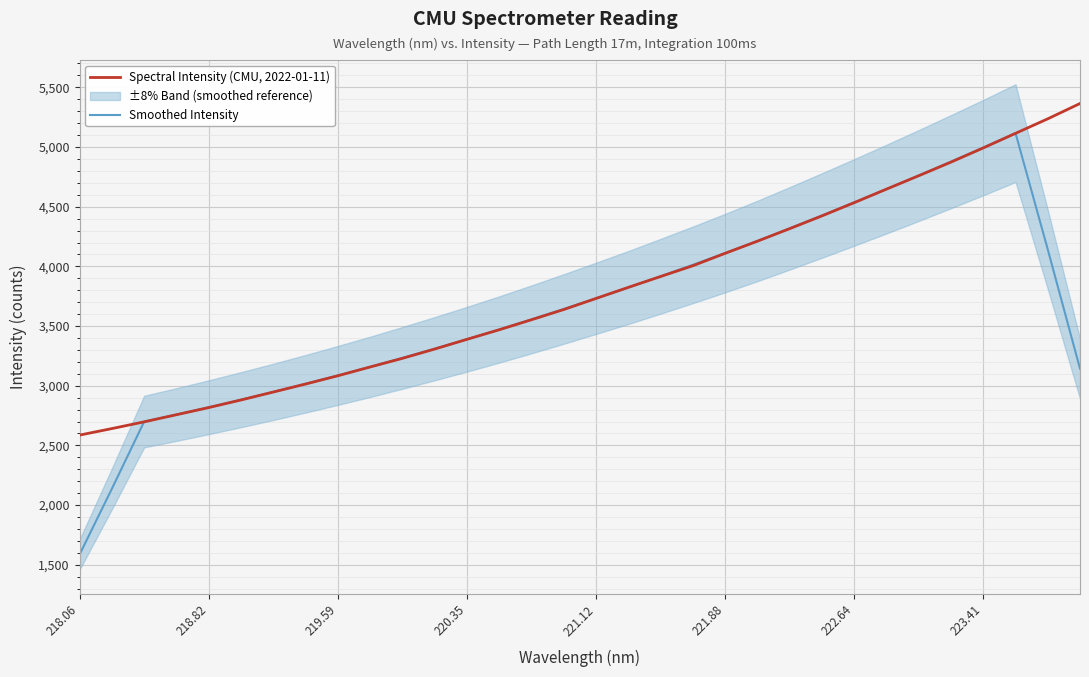

How many lines are shown in the chart?

2